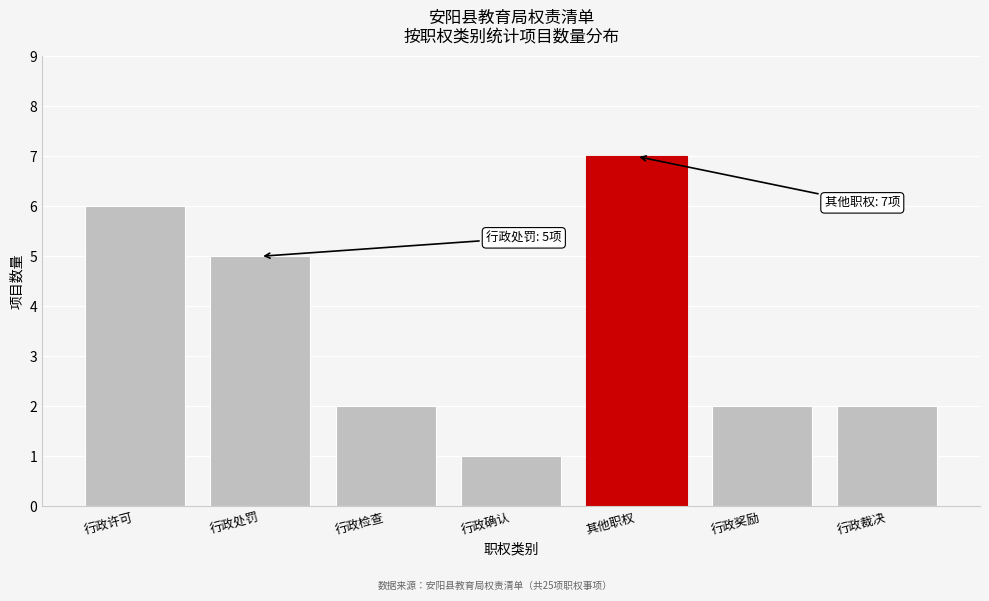

Reading left to right, extract all data points from this chart.

行政许可=6	行政处罚=5	行政检查=2	行政确认=1	其他职权=7	行政奖励=2	行政裁决=2